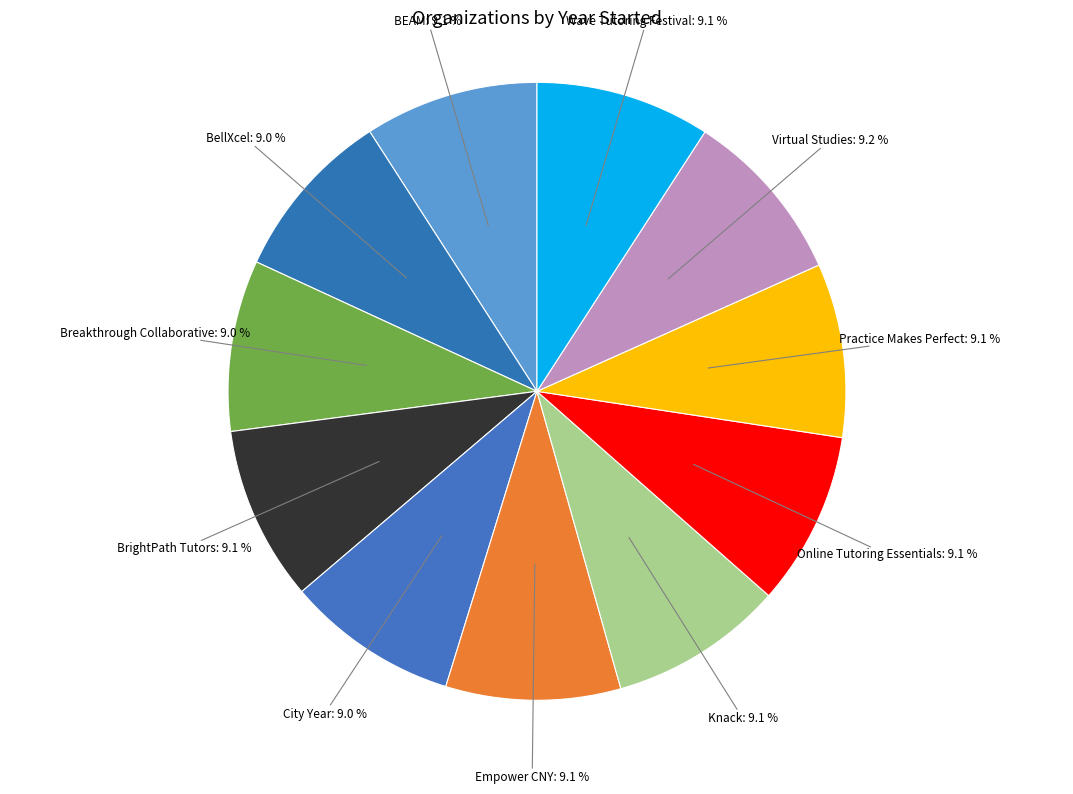

How many segments does this pie chart have?

11